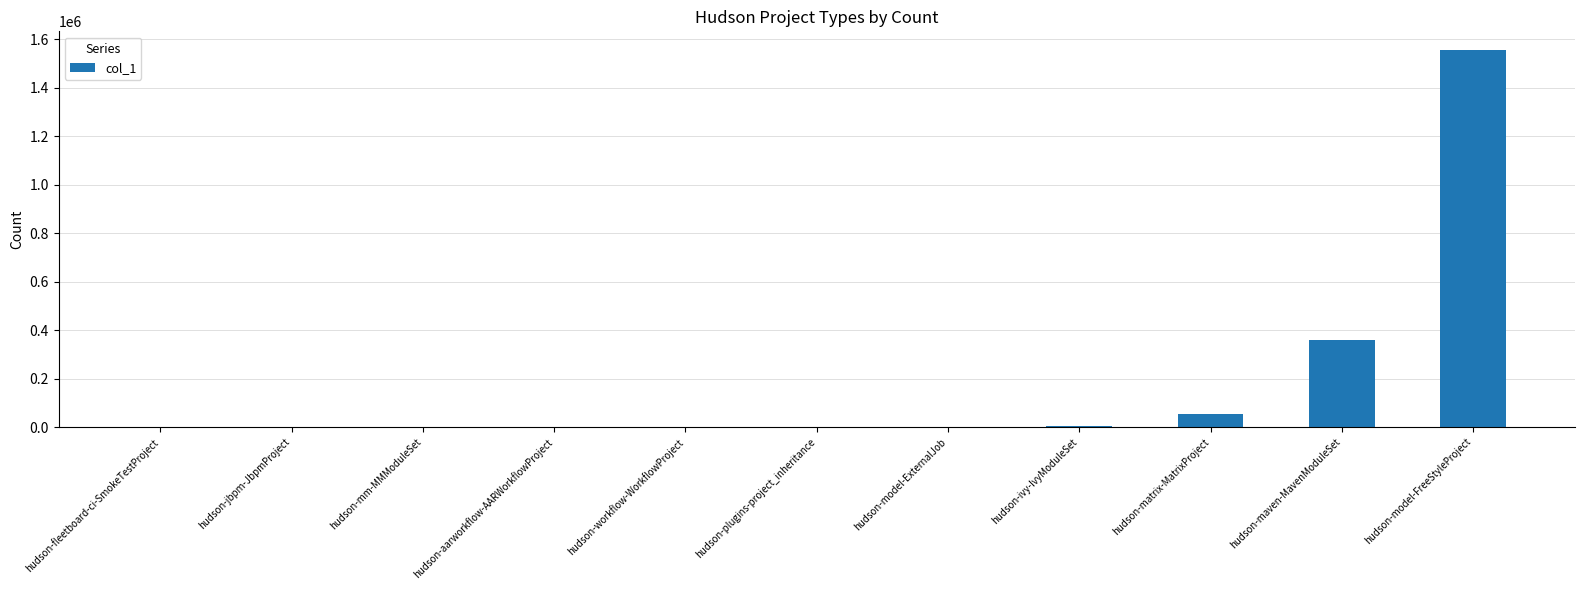

Count the number of data series in this chart.

1